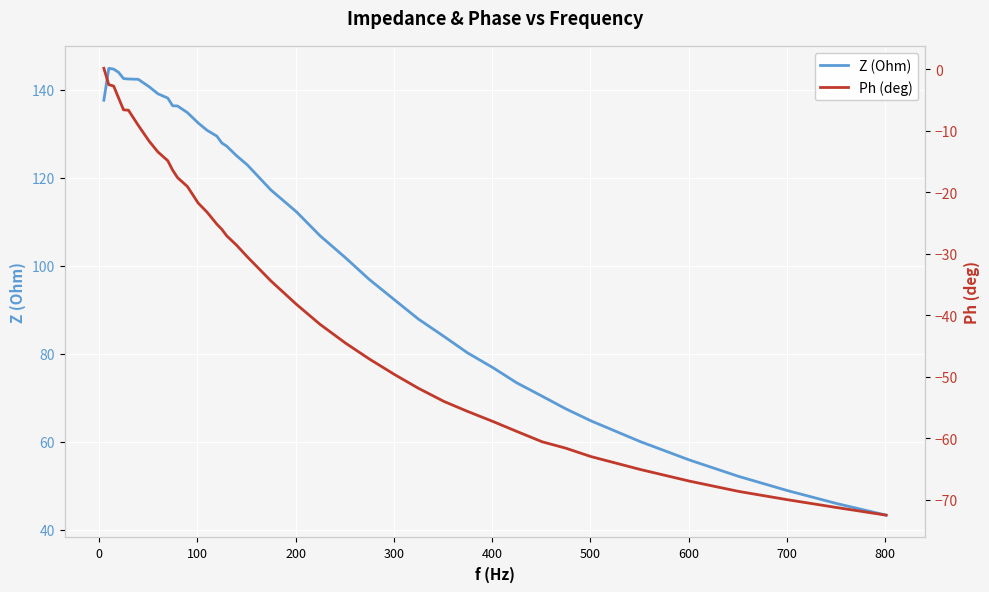

What is the lowest value of the Z (Ohm) series?

43.4